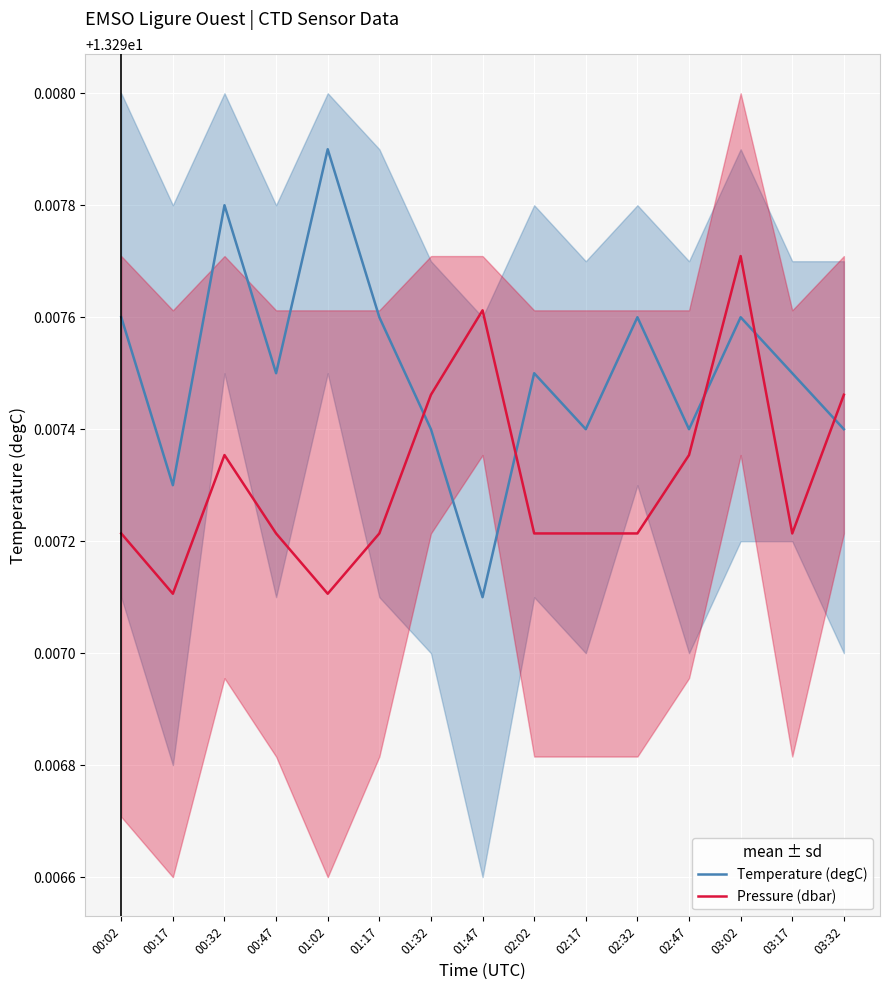

Where do Pressure (dbar) and Temperature (degC) first cross each other?

01:17 and 01:32